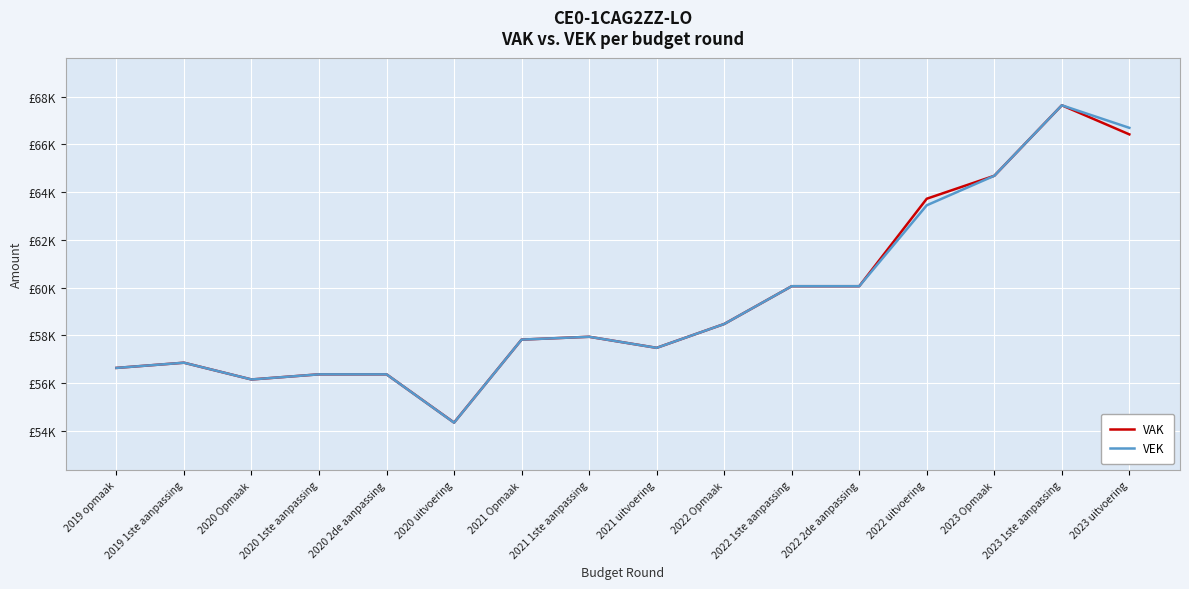

What is the label of the 15th point from the left?

2023 1ste aanpassing